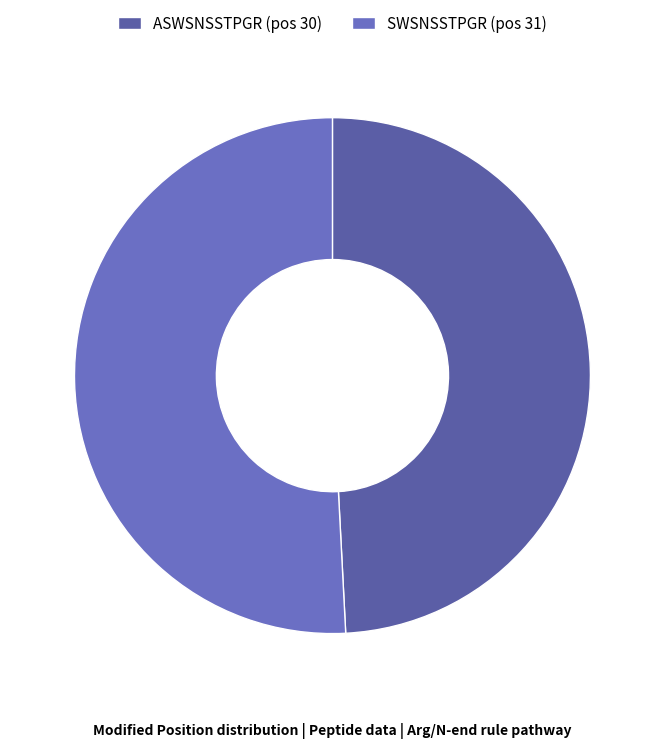

How many segments does this pie chart have?

2